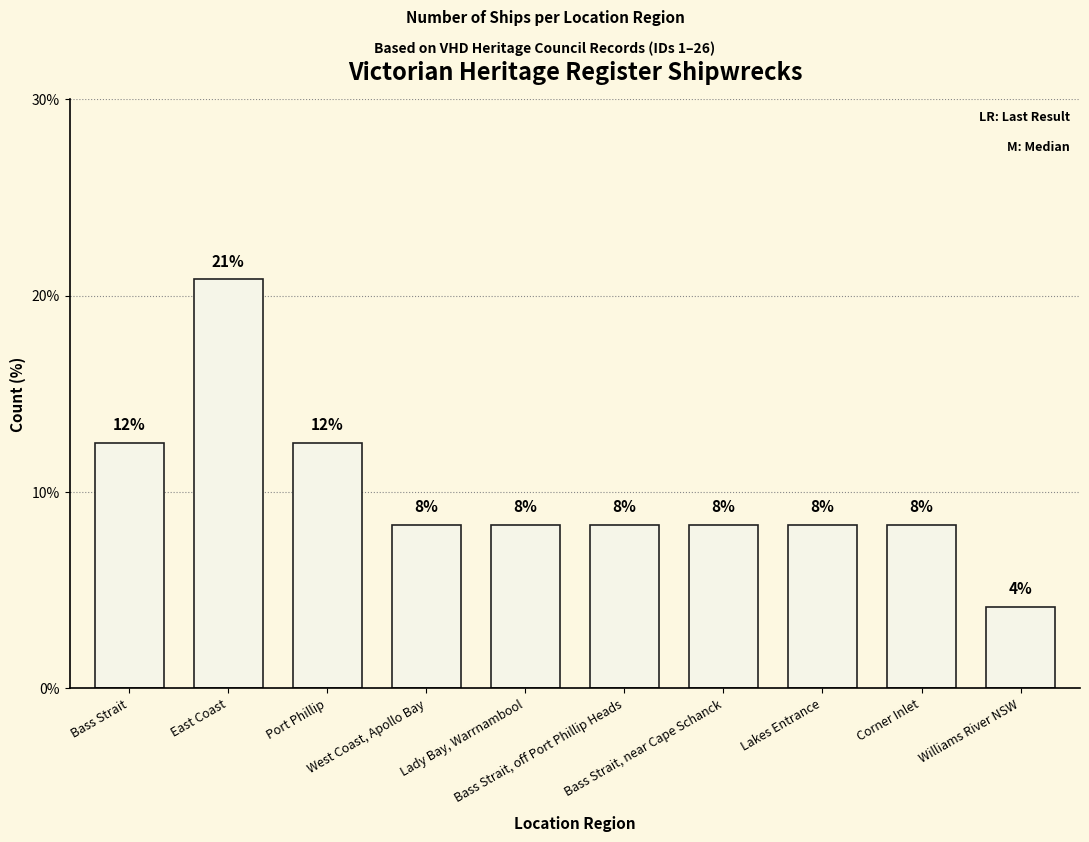

List the labels in order of value, smallest first.

Williams River NSW, West Coast, Apollo Bay, Lady Bay, Warrnambool, Bass Strait, off Port Phillip Heads, Bass Strait, near Cape Schanck, Lakes Entrance, Corner Inlet, Bass Strait, Port Phillip, East Coast